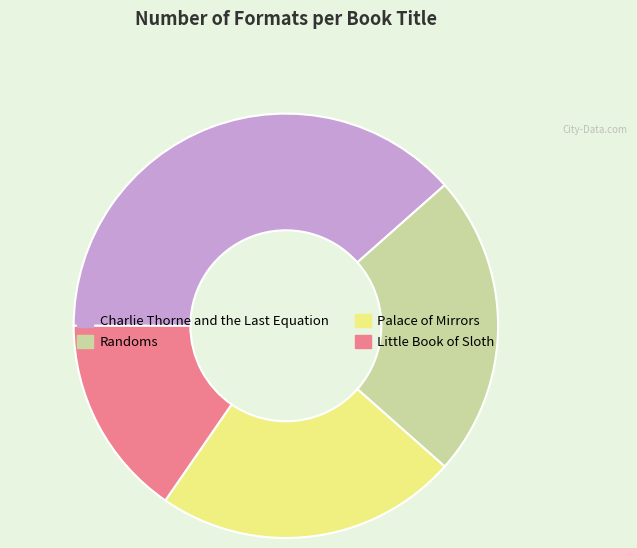

Which category has the biggest portion of the pie?

Charlie Thorne and the Last Equation